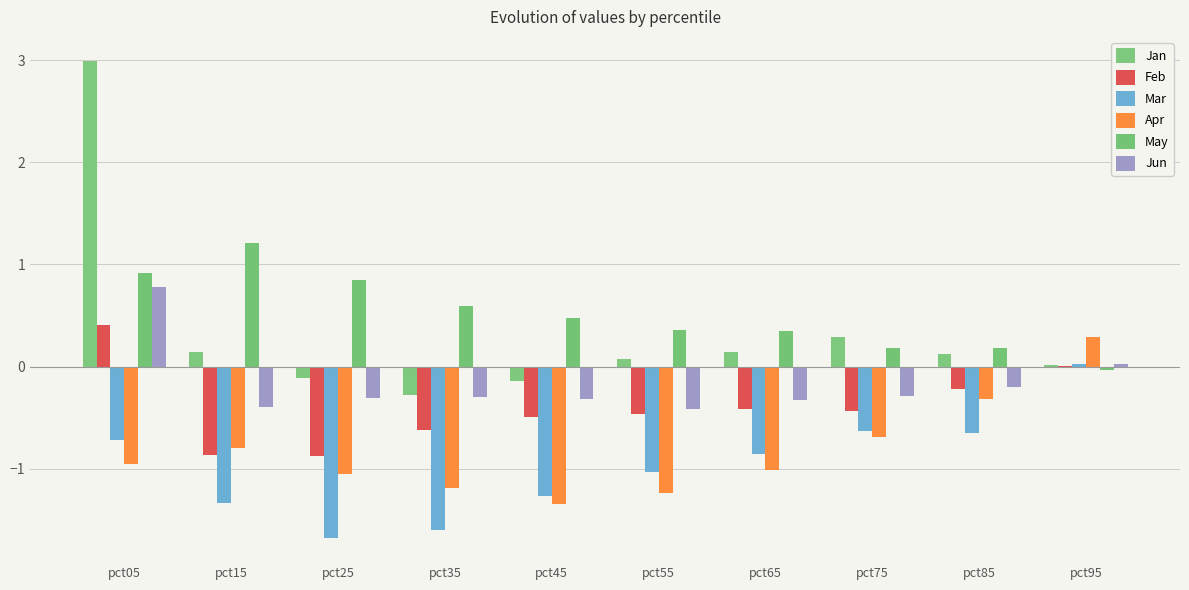

How many series are shown in this chart?

6